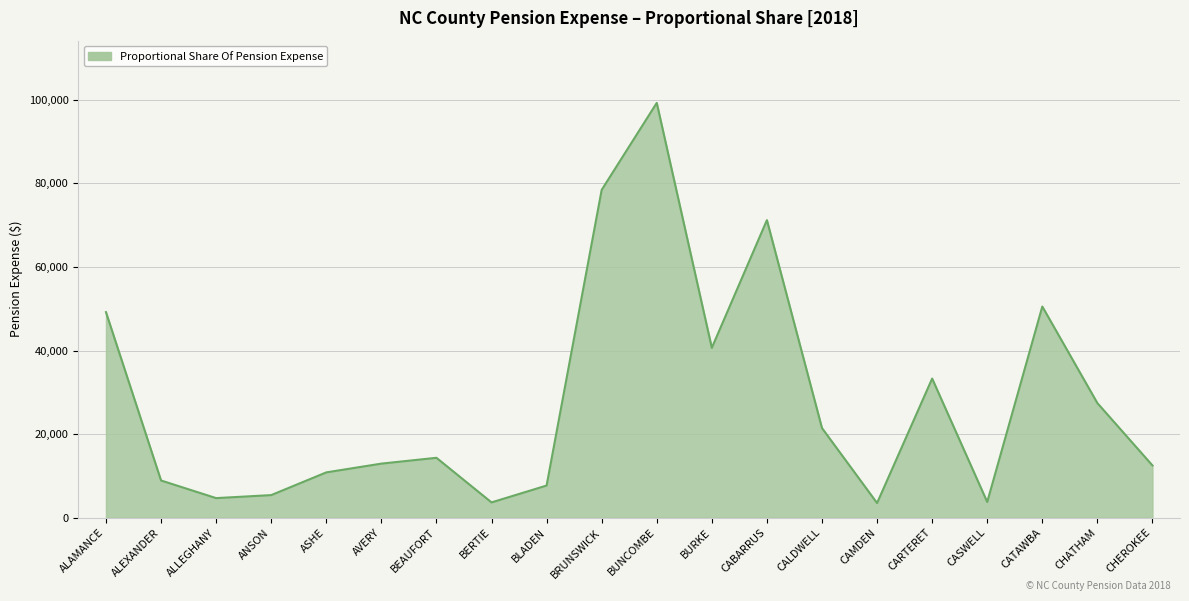

At which category does the chart reach its peak across all series?

BUNCOMBE